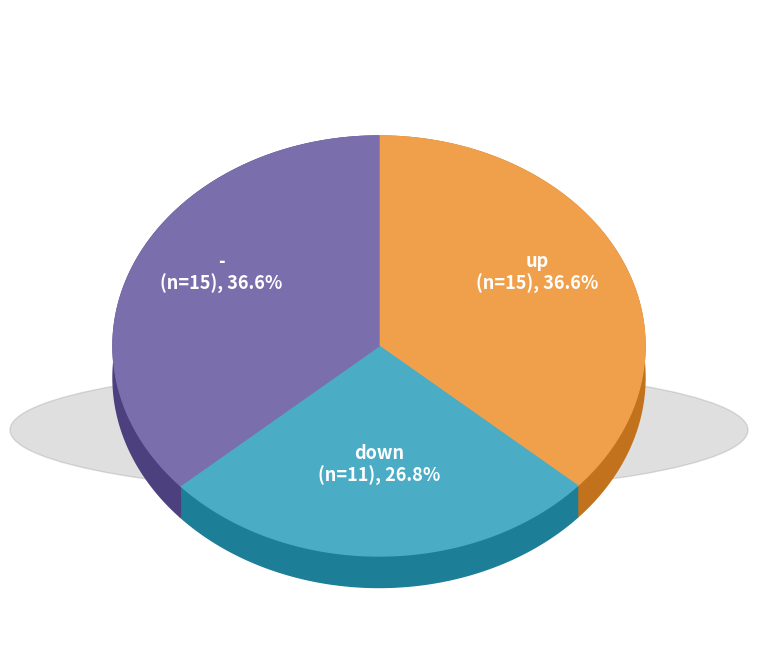

What is the largest slice in the pie chart?

up